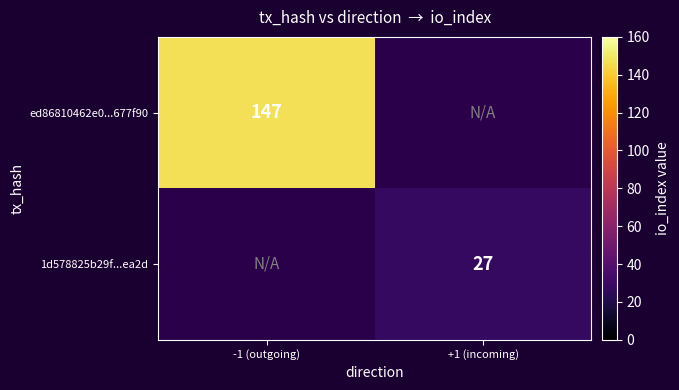

Is it true that 1d578825b29f...ea2d equals 27 at +1 (incoming)?

True